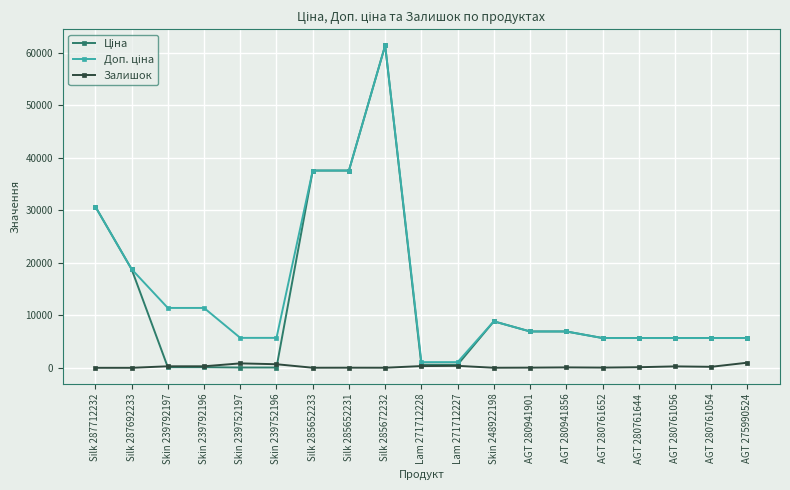

True or false: Залишок has more than 0 interior local peaks.

True